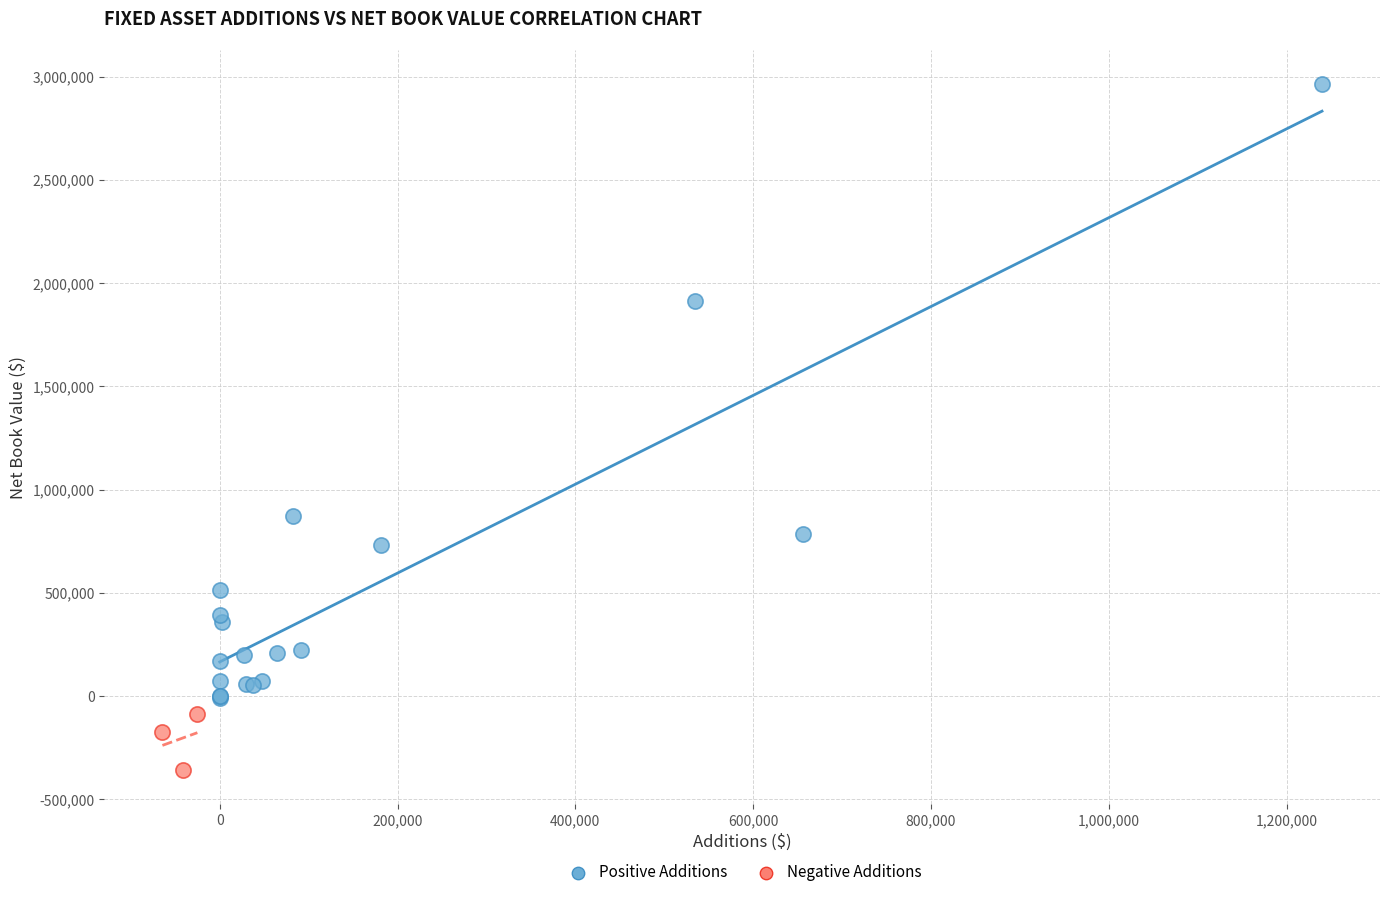

Which series reaches the minimum Y coordinate?

Negative Additions